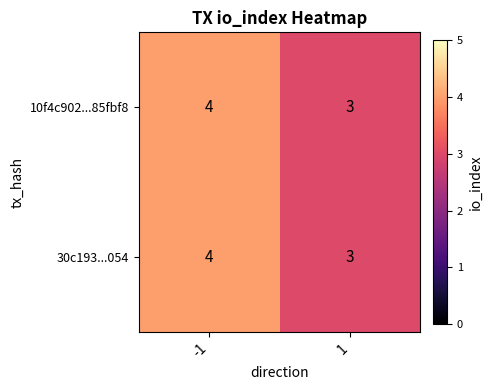

What is the sum of the 10f4c902...85fbf8 values at 1 and -1?

7